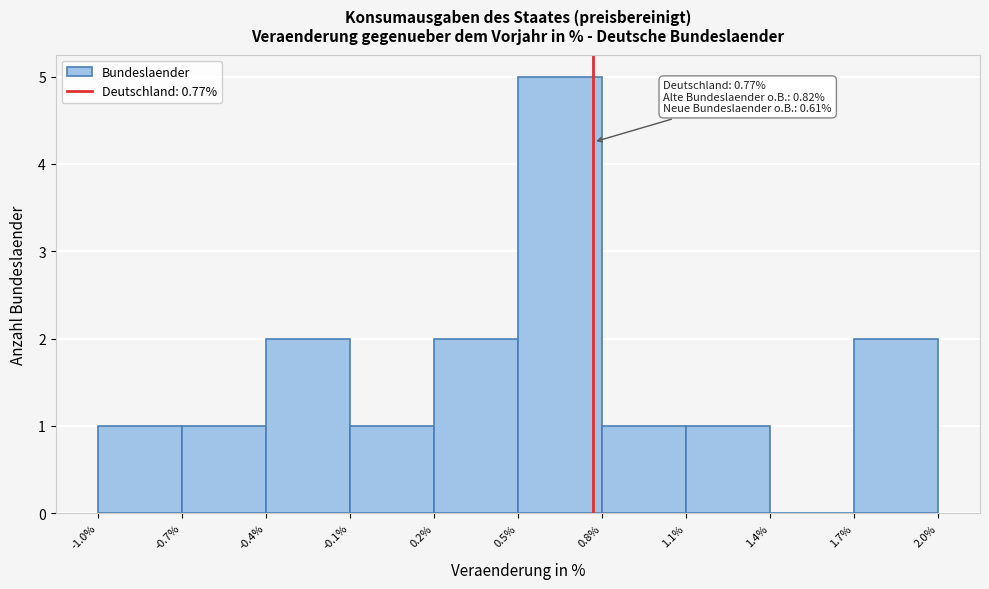

Which range on the x-axis has the tallest bar?

0.5% to 0.8%